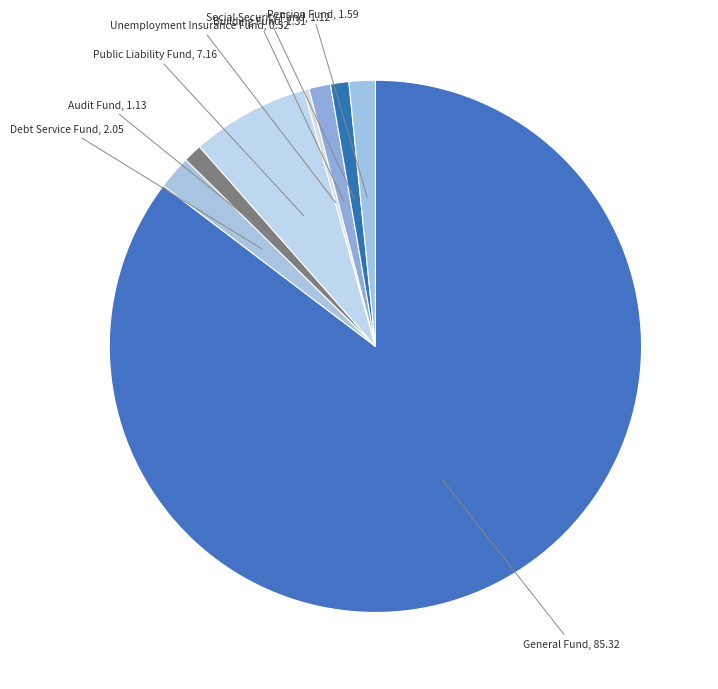

True or false: Social Security Fund accounts for 11% of the total.

False